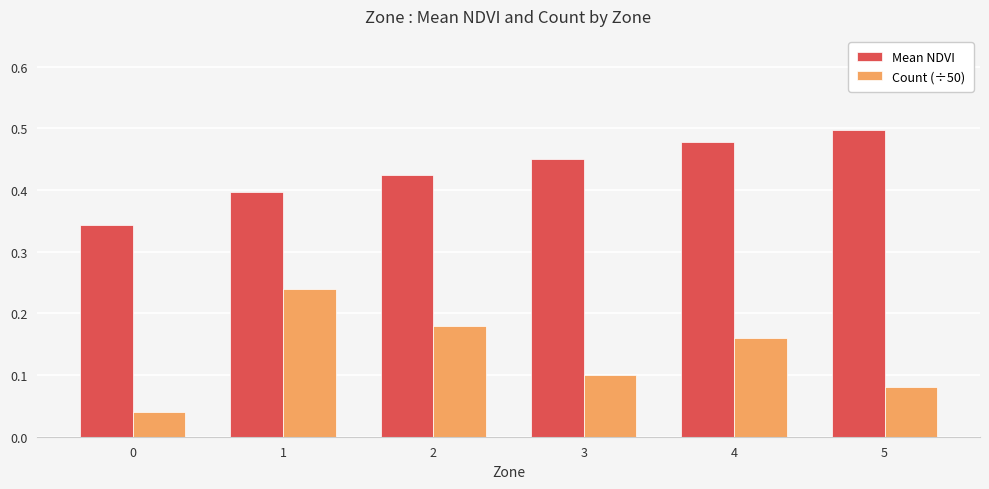

Which series has the largest total across all categories?

Mean NDVI